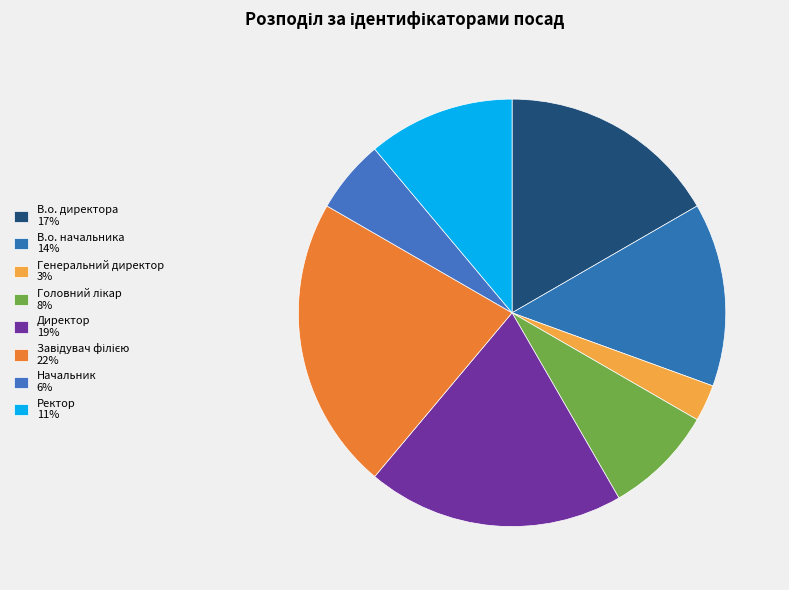

Which slice is the smallest?

Генеральний директор